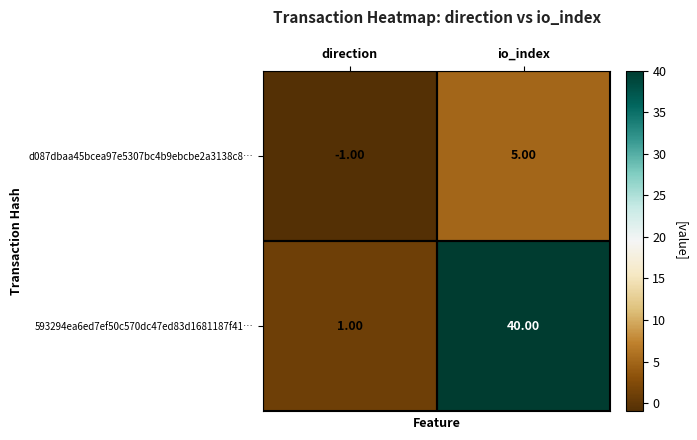

Count the number of categories in the chart.

2